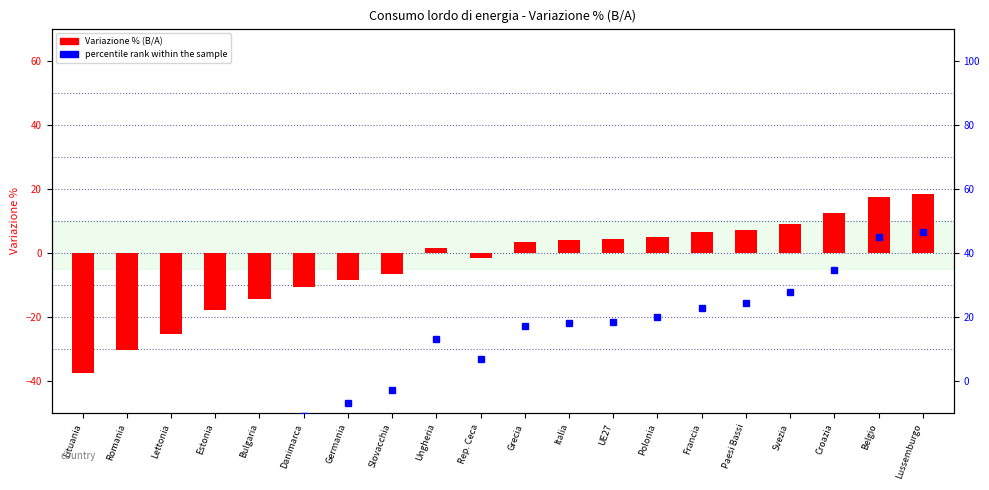

What is the spread (max minus min) of values at Germania?

1.6